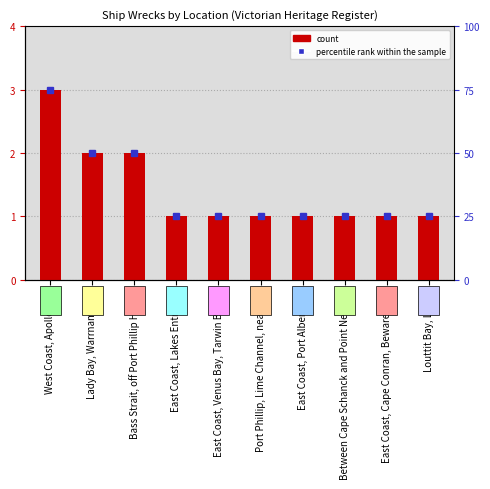

List the labels in order of value, smallest first.

East Coast, Lakes Entrance, East Coast, Venus Bay, Tarwin Beach, Port Phillip, Lime Channel, near Rye, East Coast, Port Albert Bar, Between Cape Schanck and Point Nepean, East Coast, Cape Conran, Beware Reef, Louttit Bay, Lorne, Lady Bay, Warrnambool, Bass Strait, off Port Phillip Heads, West Coast, Apollo Bay